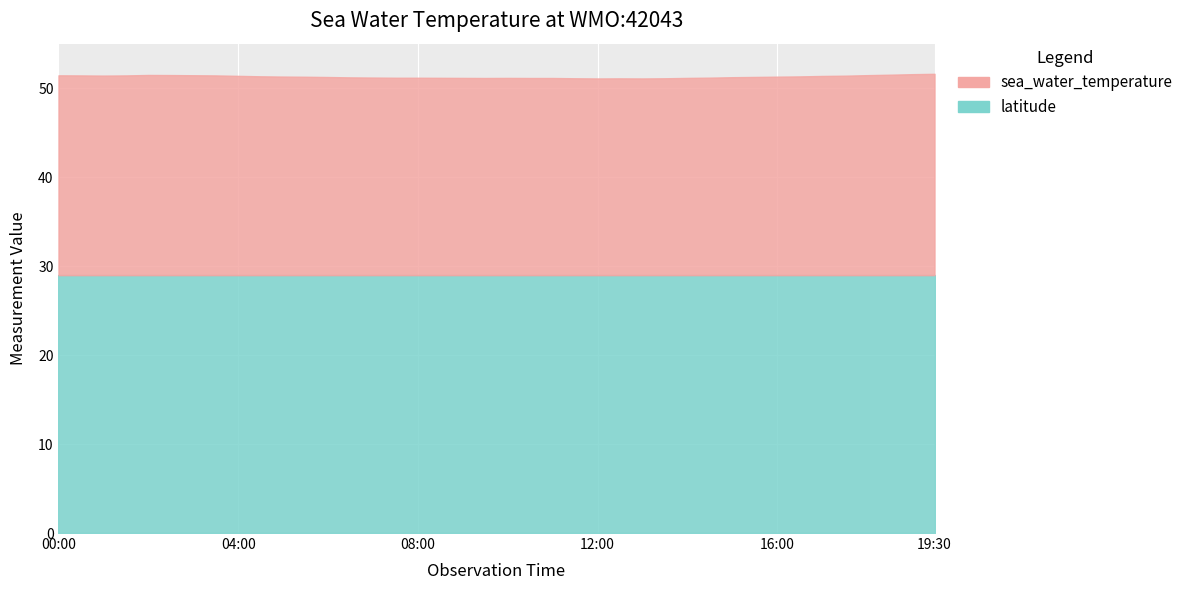

True or false: the data has more than 2 interior local peaks.

True